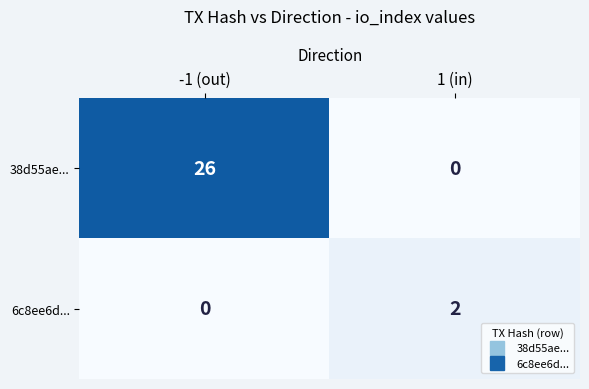

How many data points does each series have?

2